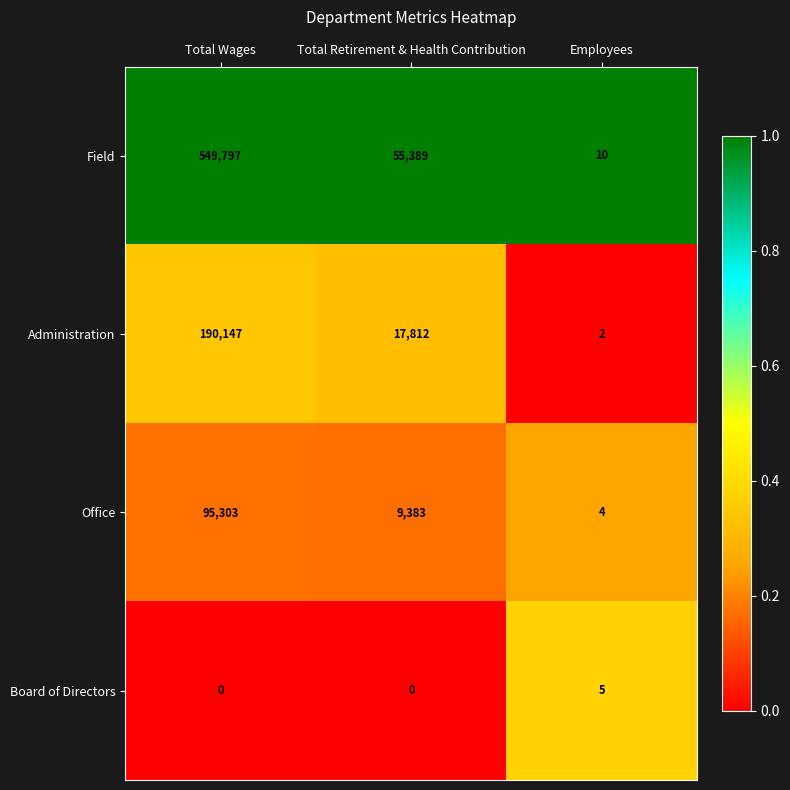

At how many categories does at least one series exceed 0?

3